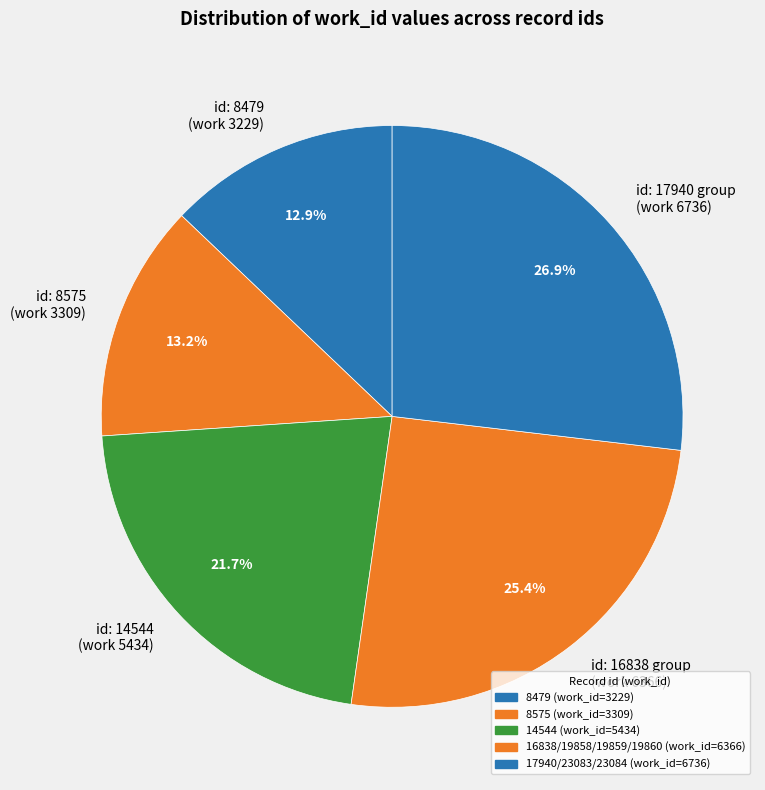

What is the ratio of the value at id: 8479 (work 3229) to the value at id: 14544 (work 5434)?

0.6